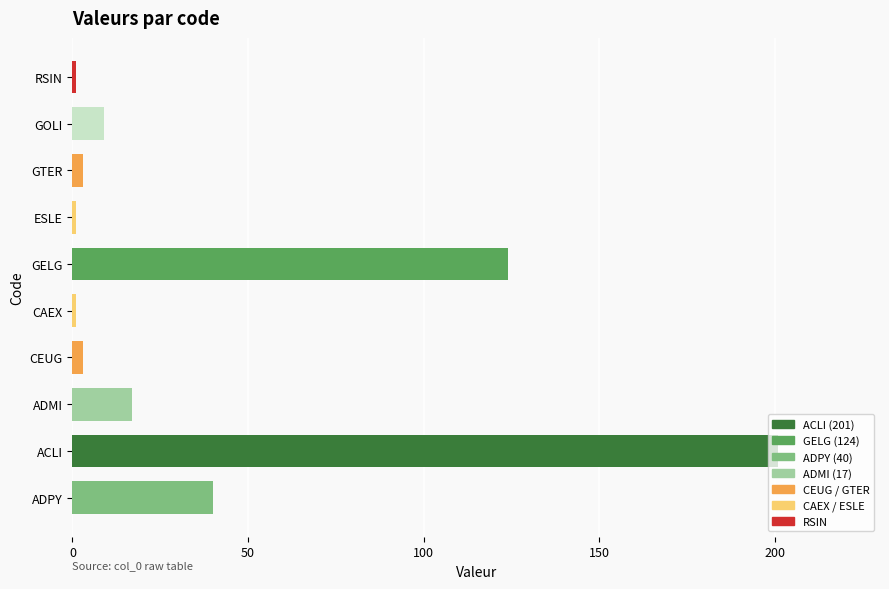

What is the greatest value displayed?

201